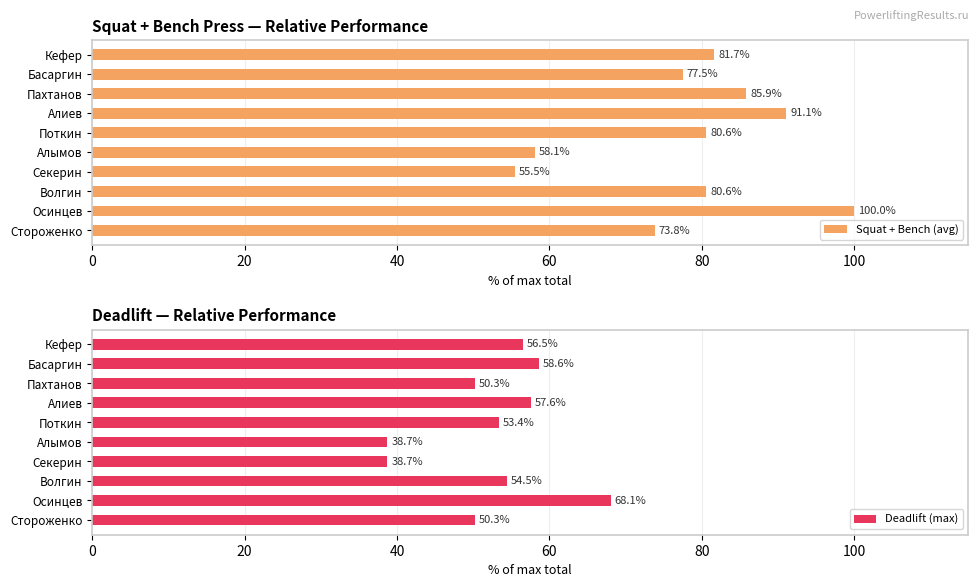

What is the sum of the Deadlift (max) values at Стороженко and Басаргин?

108.9